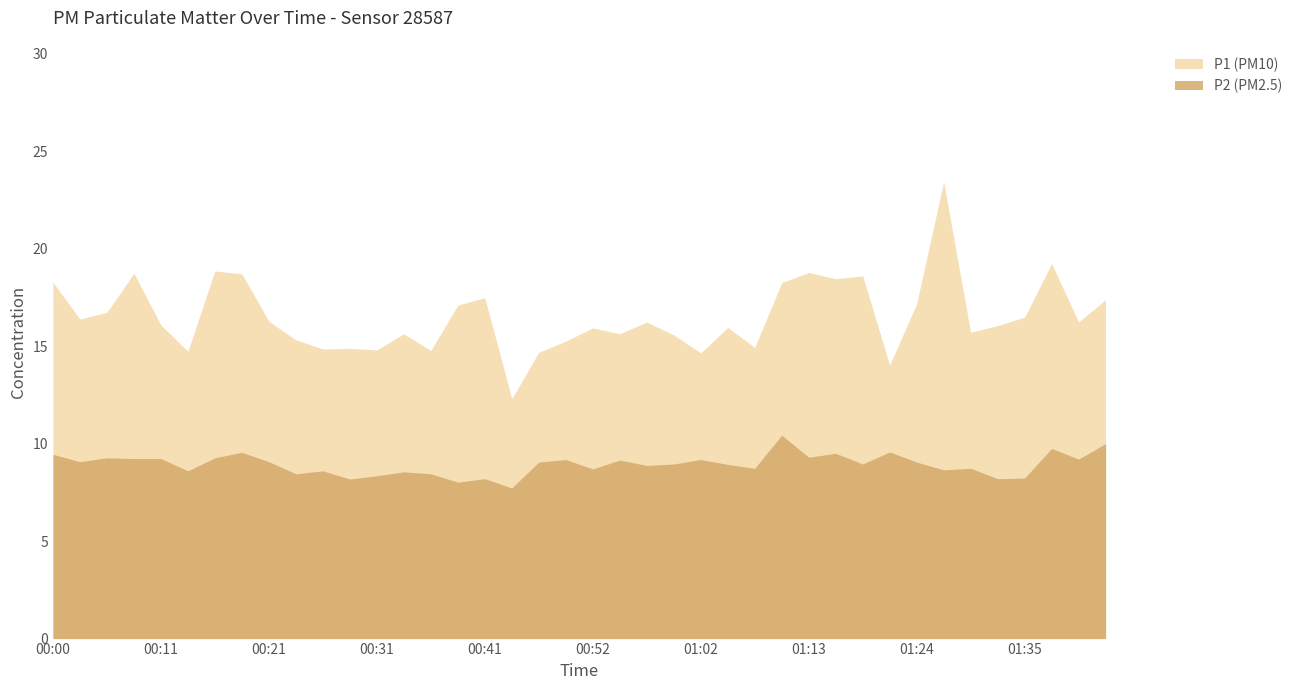

Which label corresponds to the largest value in the chart?

01:27